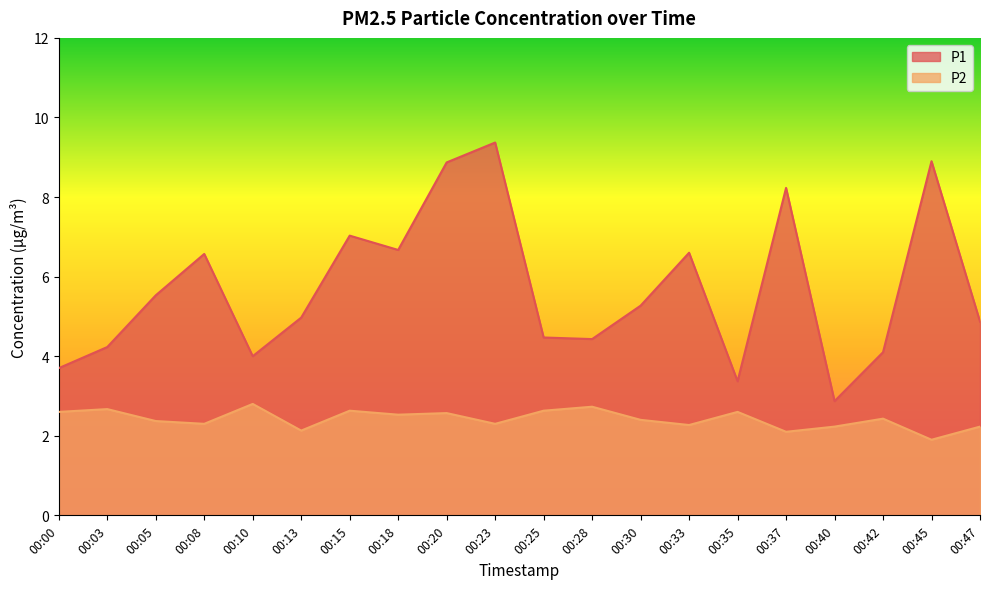

Does the chart have visible grid lines?

No